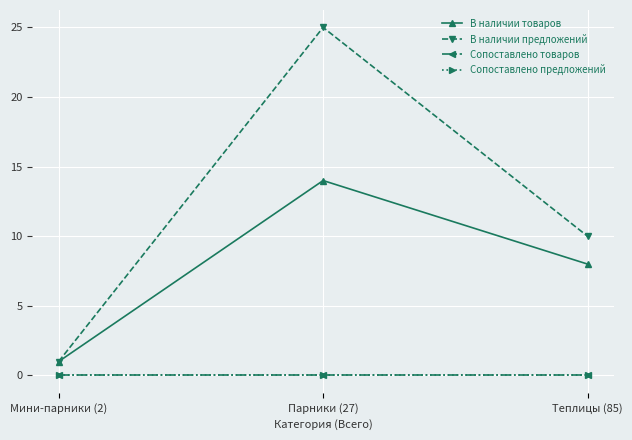

What is the spread (max minus min) of values at Мини-парники (2)?

1